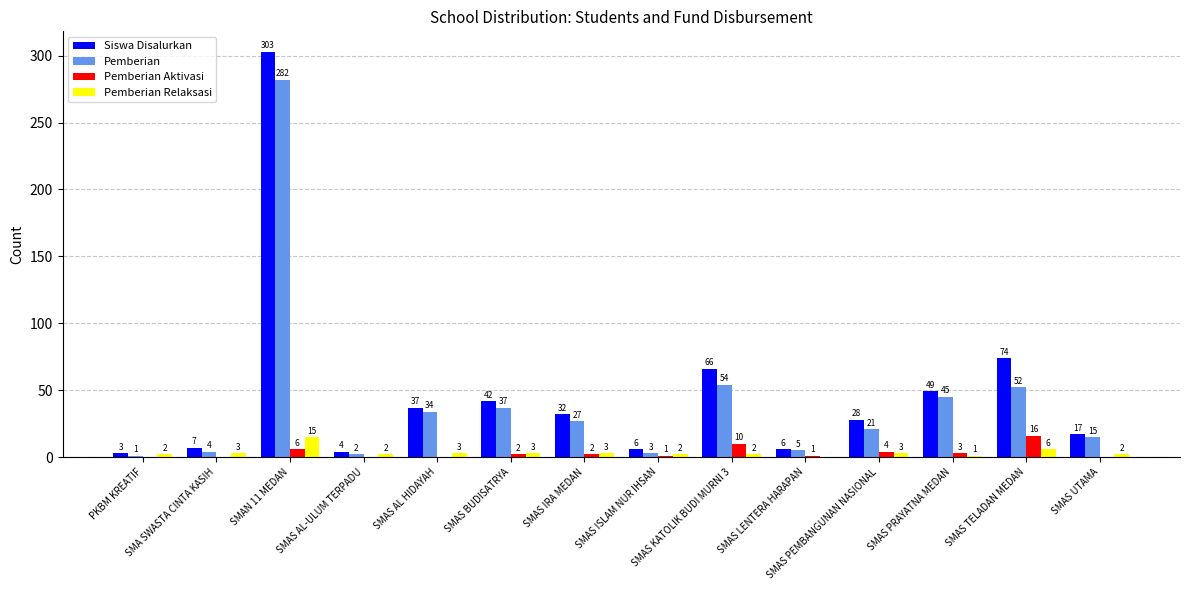

What is the greatest value displayed?

303